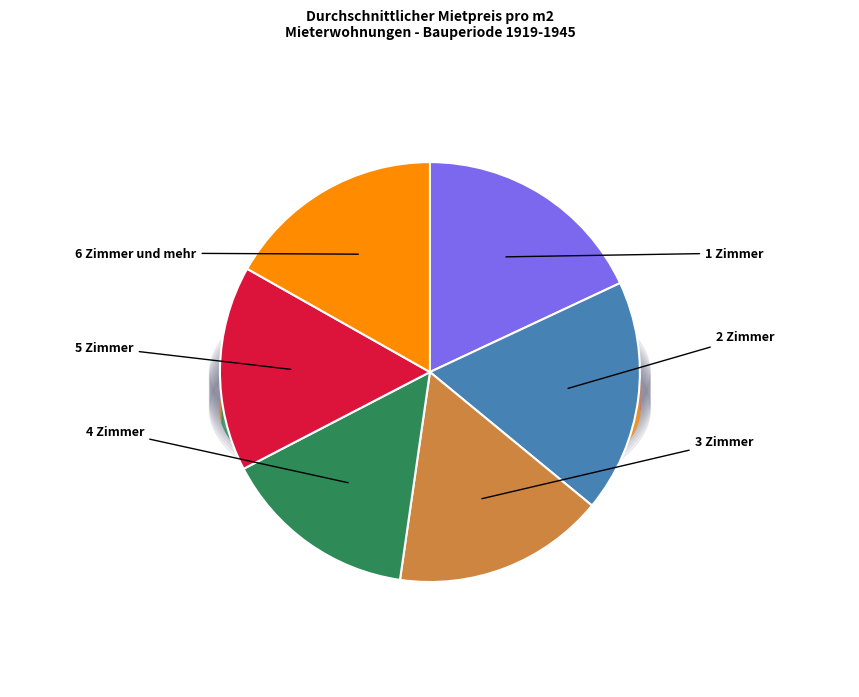

How many slices are in this pie chart?

6